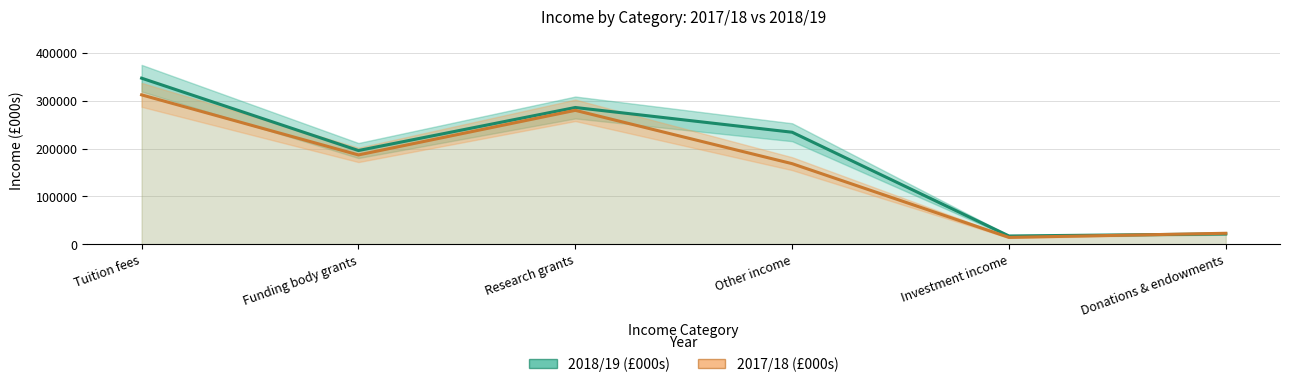

How many interior local peaks does the 2017/18 (£000s) series have?

1